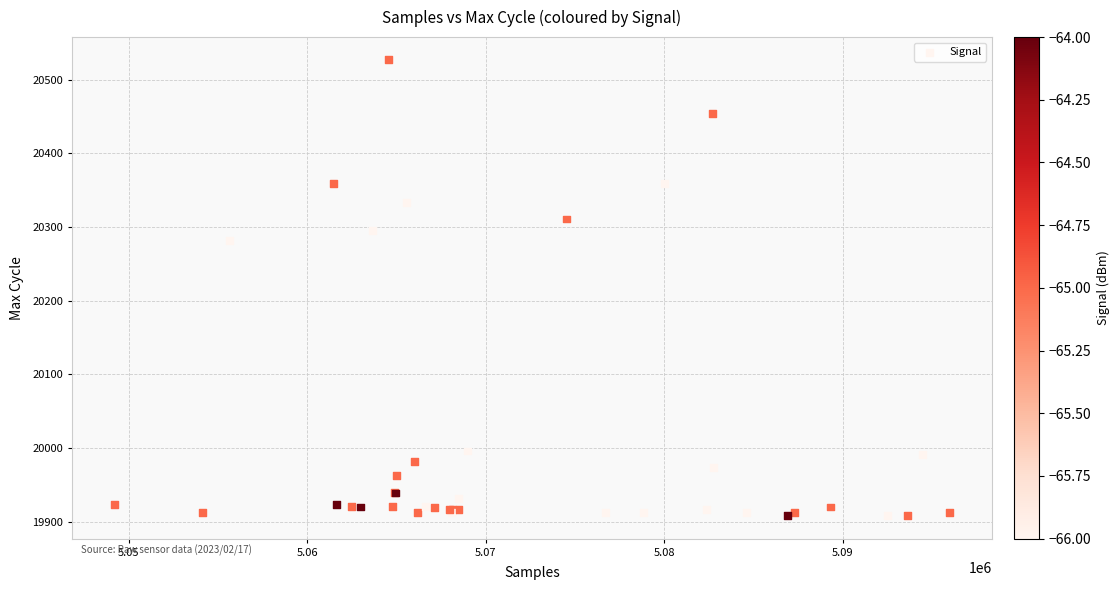

What Y value in the scatter plot is closest to 20217?

20282